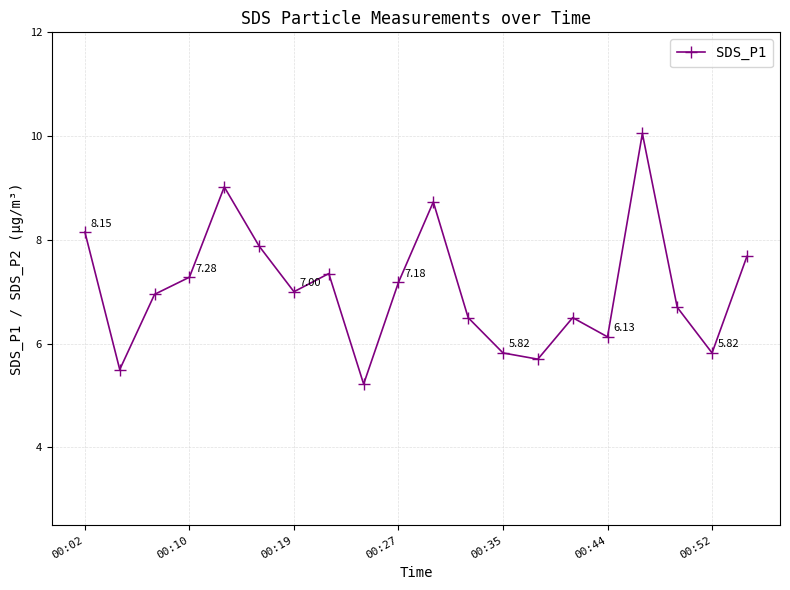

What is the value of the 4th point from the left?

7.3